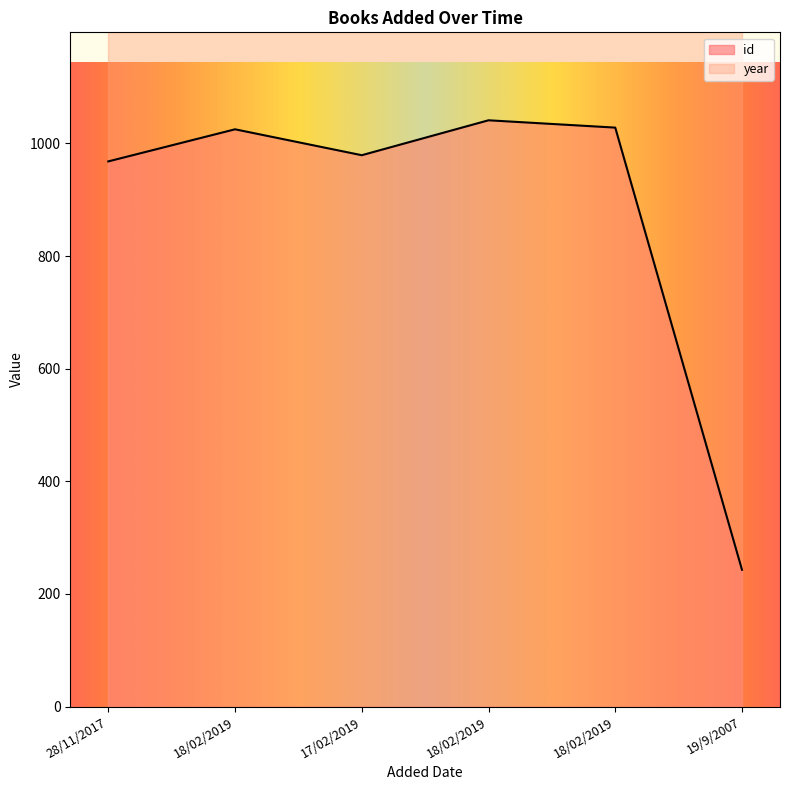

Approximately how many times larger is the value at 28/11/2017 compared to 17/02/2019?

1.0